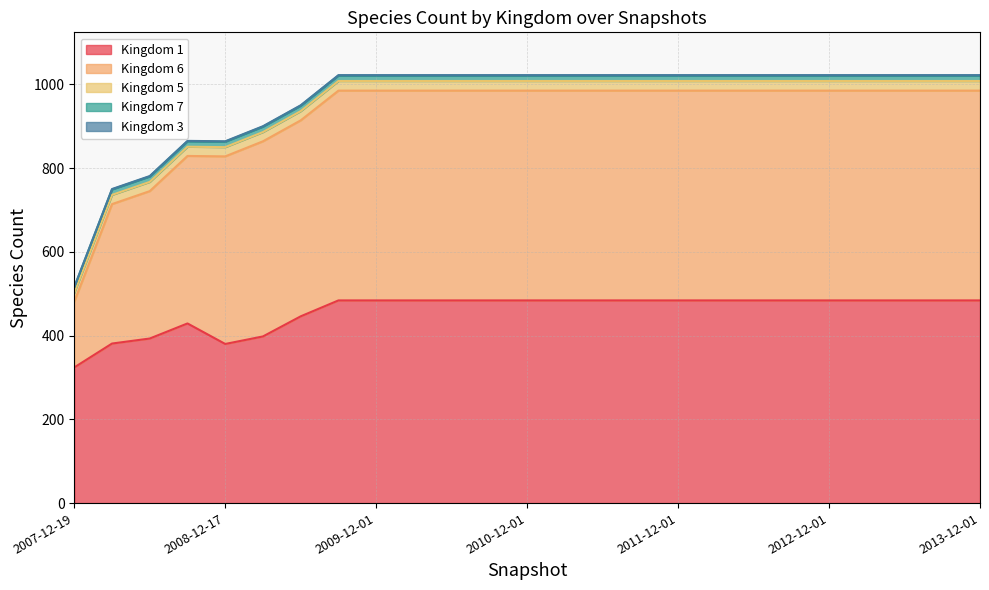

In 1, how many points are lower than both neighbors (excluding endpoints)?

1